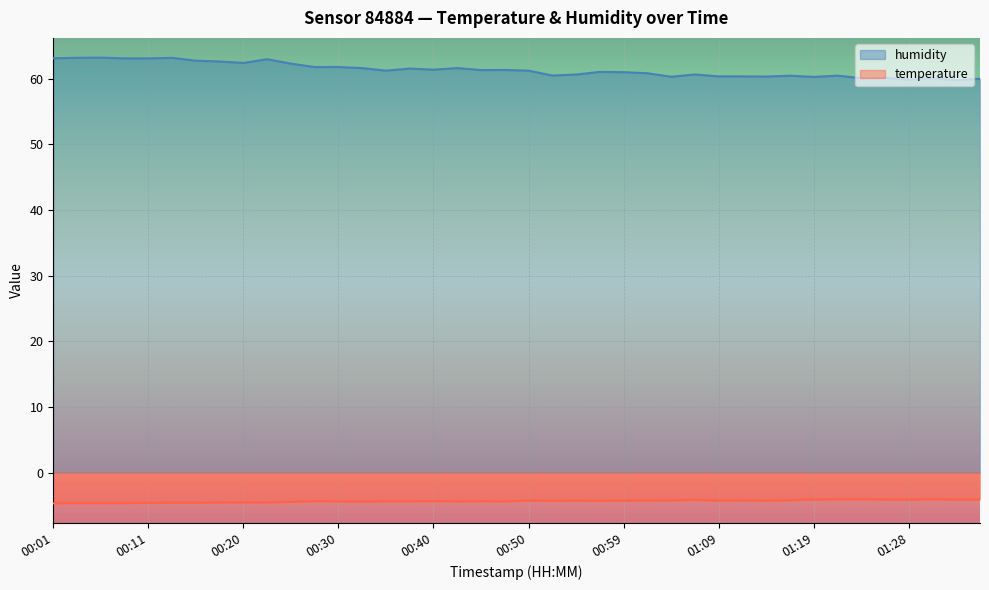

List the labels in order of humidity value, smallest first.

01:33, 01:28, 01:36, 01:31, 01:24, 01:26, 01:19, 01:04, 01:14, 01:09, 01:11, 01:16, 01:21, 00:52, 00:54, 01:07, 01:02, 00:59, 00:57, 00:35, 00:50, 00:45, 00:47, 00:40, 00:37, 00:33, 00:42, 00:28, 00:30, 00:25, 00:20, 00:18, 00:16, 00:23, 00:08, 00:11, 00:01, 00:13, 00:03, 00:06